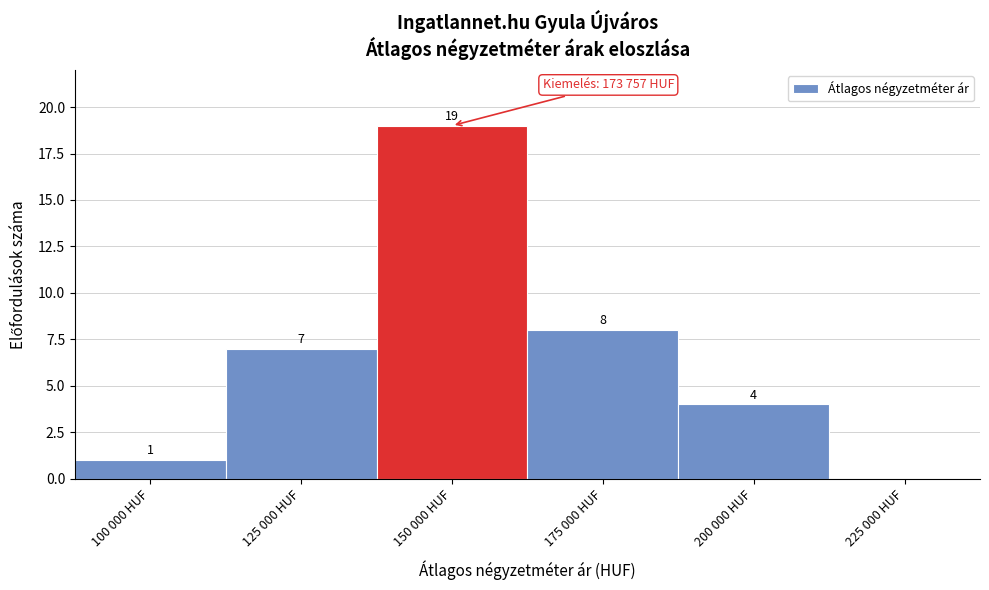

Reading right to left, transcribe all the data shown in this chart.

225 000 HUF=0	200 000 HUF=4	175 000 HUF=8	150 000 HUF=19	125 000 HUF=7	100 000 HUF=1